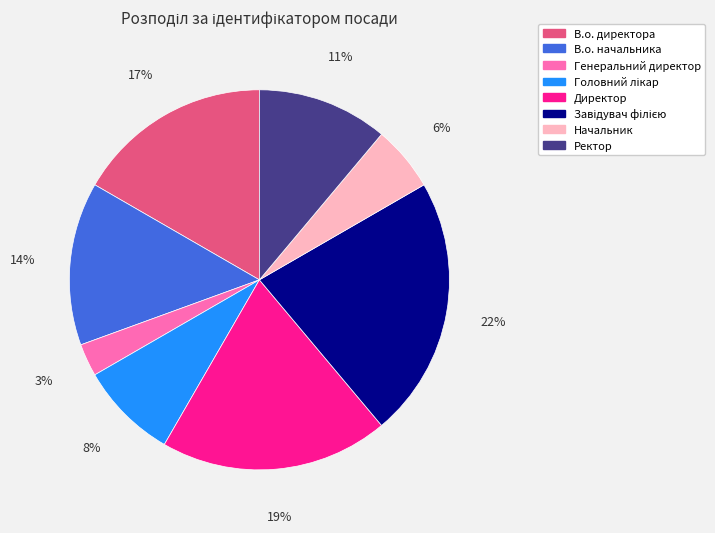

Between В.о. директора and Генеральний директор, which is larger?

В.о. директора